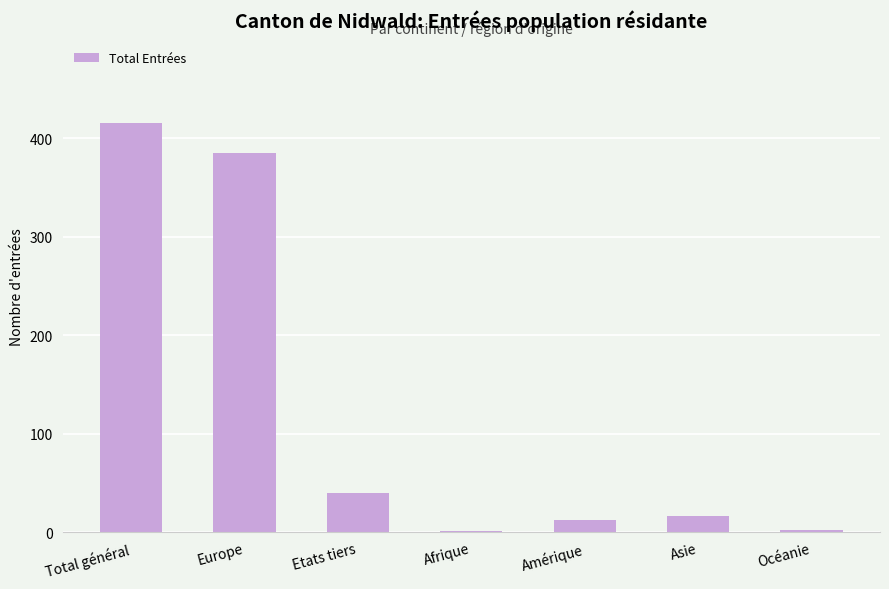

What is the sum of all values?

872